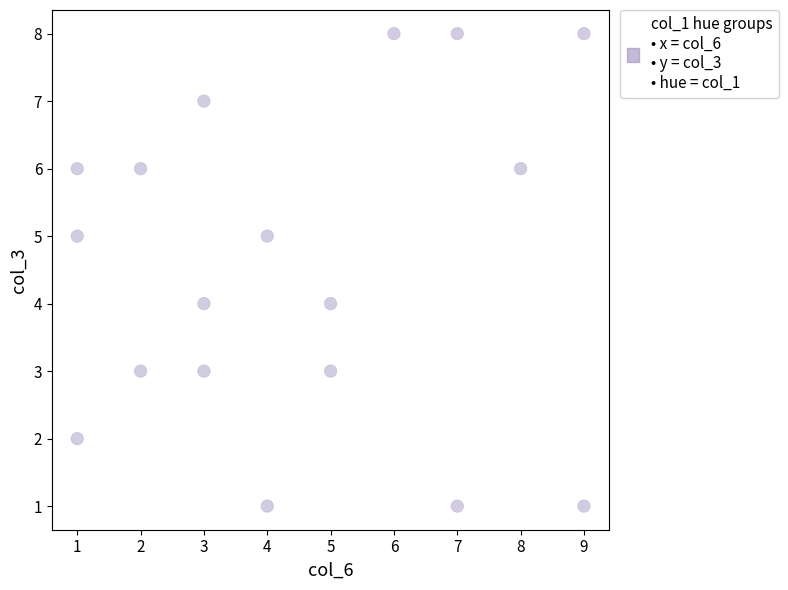

What is the range of X values (max minus min)?

8